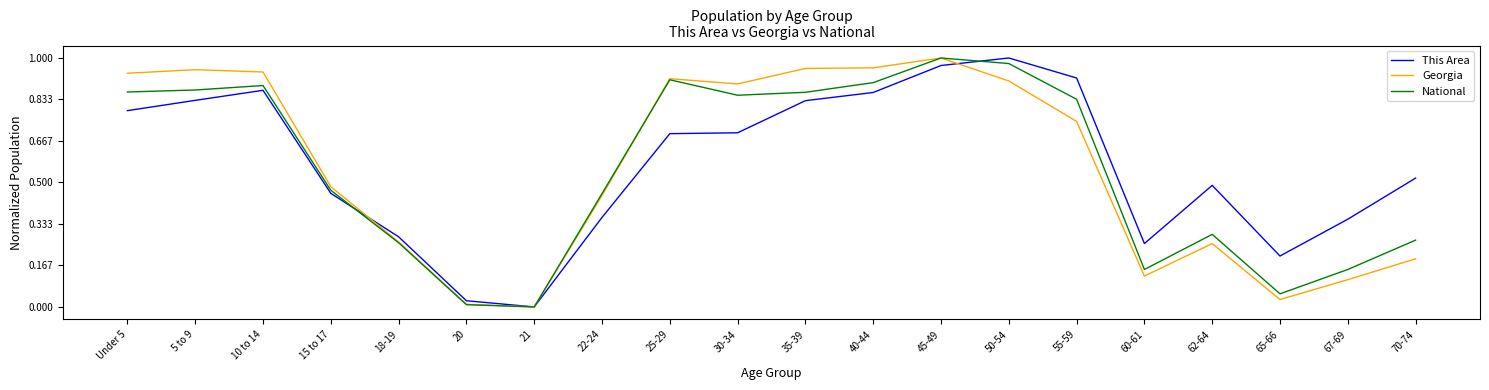

Is it true that National equals 0.1 at 65-66?

True